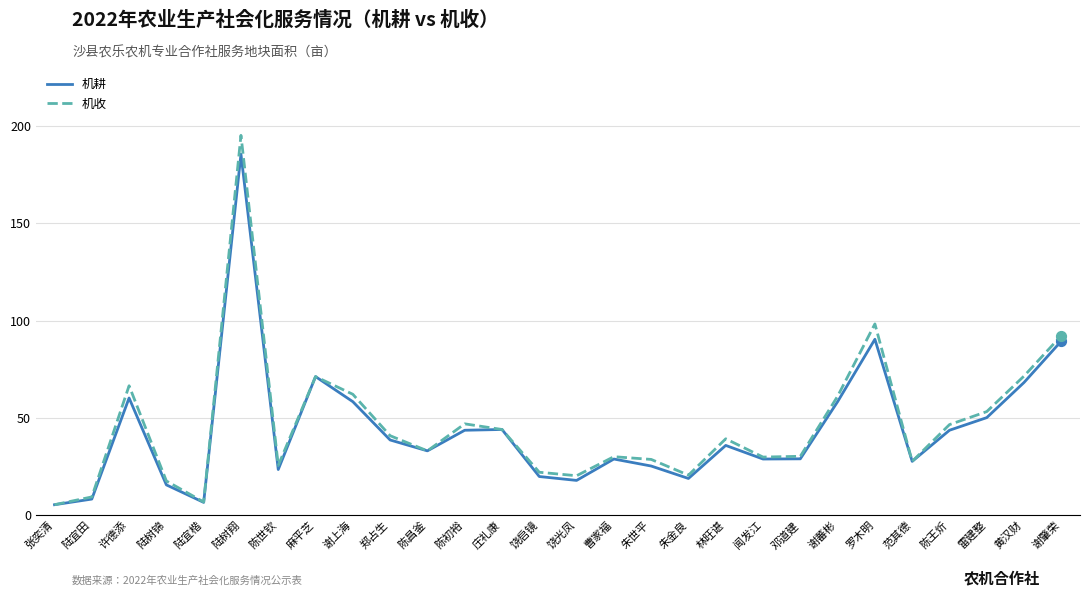

What is the spread (max minus min) of values at 曹家福?

1.2